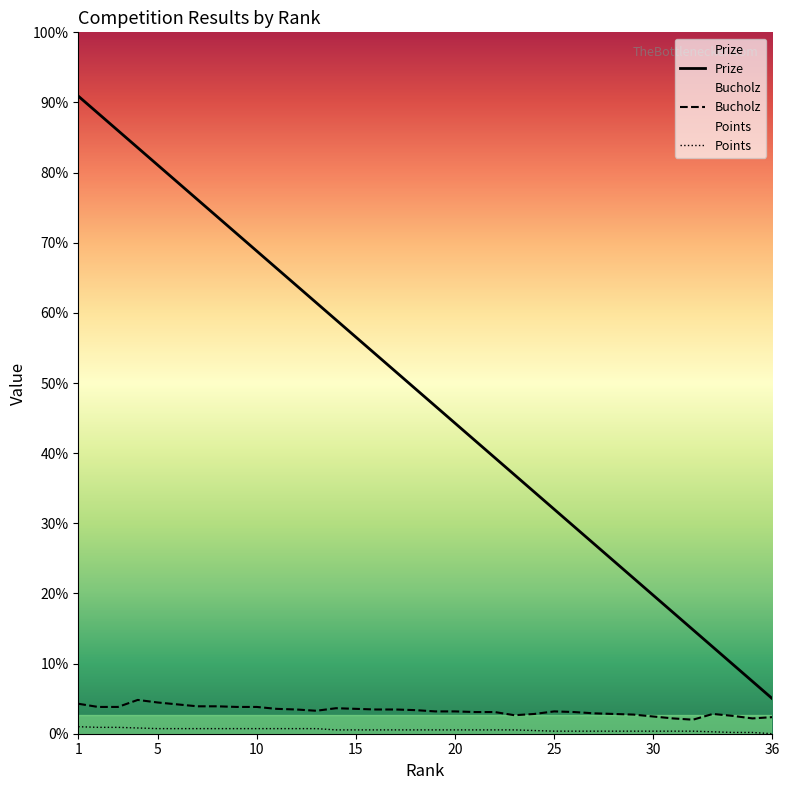

Rank the categories by Bucholz value from highest to lowest.

4, 5, 1, 6, 7, 8, 2, 3, 9, 10, 14, 11, 15, 12, 16, 17, 18, 13, 19, 20, 25, 21, 22, 26, 27, 24, 28, 33, 29, 23, 34, 30, 36, 31, 35, 32